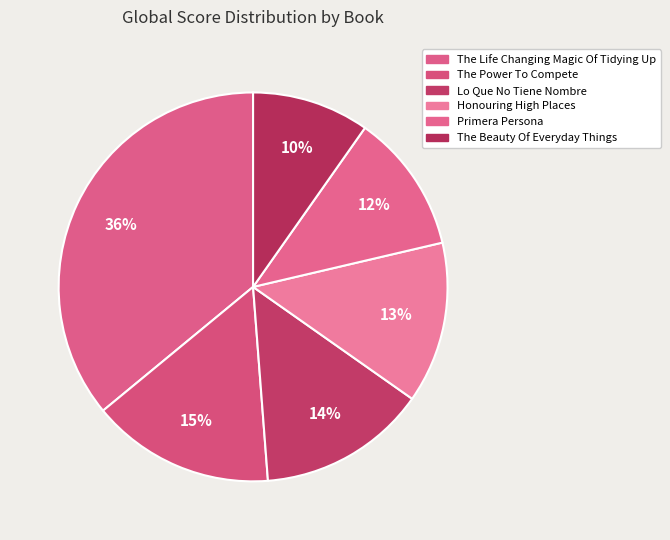

To the nearest percent, what is the average slice percentage?

17%